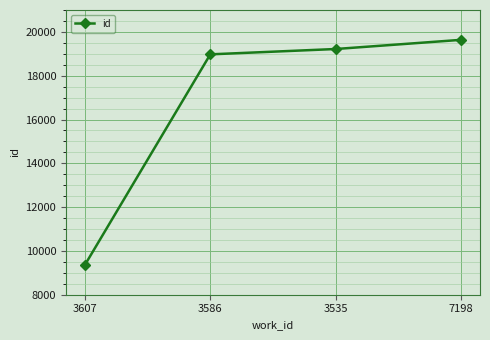

What is the sum of the values at 7198 and 3535?

38857